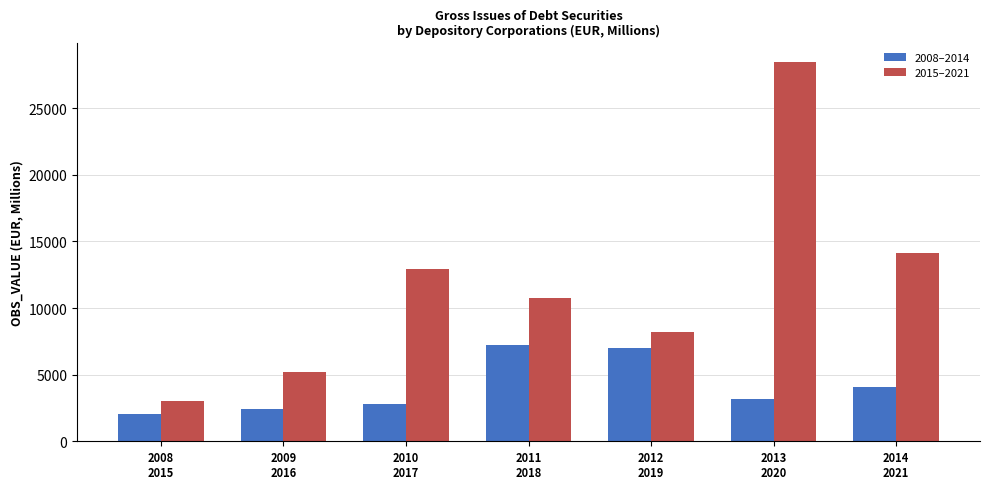

Reading left to right, list all the values displayed in this chart.

2008–2014: 2057.7	2442.4	2788.8	7201.3	6976.3	3208.2	4049.3
2015–2021: 3029.1	5236.7	12953.7	10785.9	8196.0	28509.2	14158.3